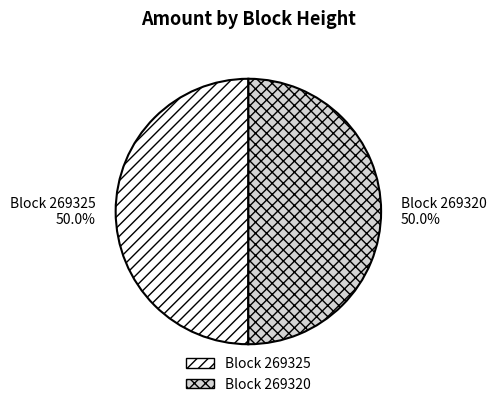

Approximately how many times larger is the value at Block 269325 compared to Block 269320?

1.0